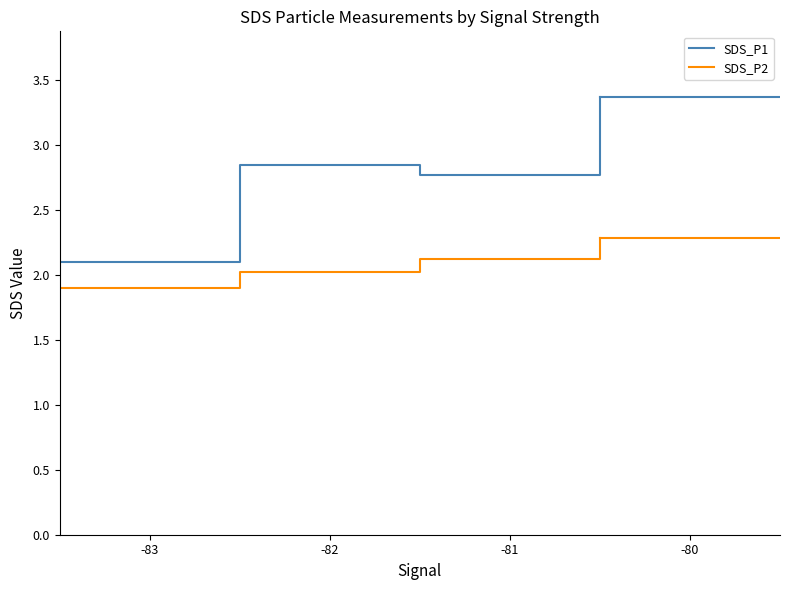

True or false: SDS_P1 and SDS_P2 cross at least once.

False